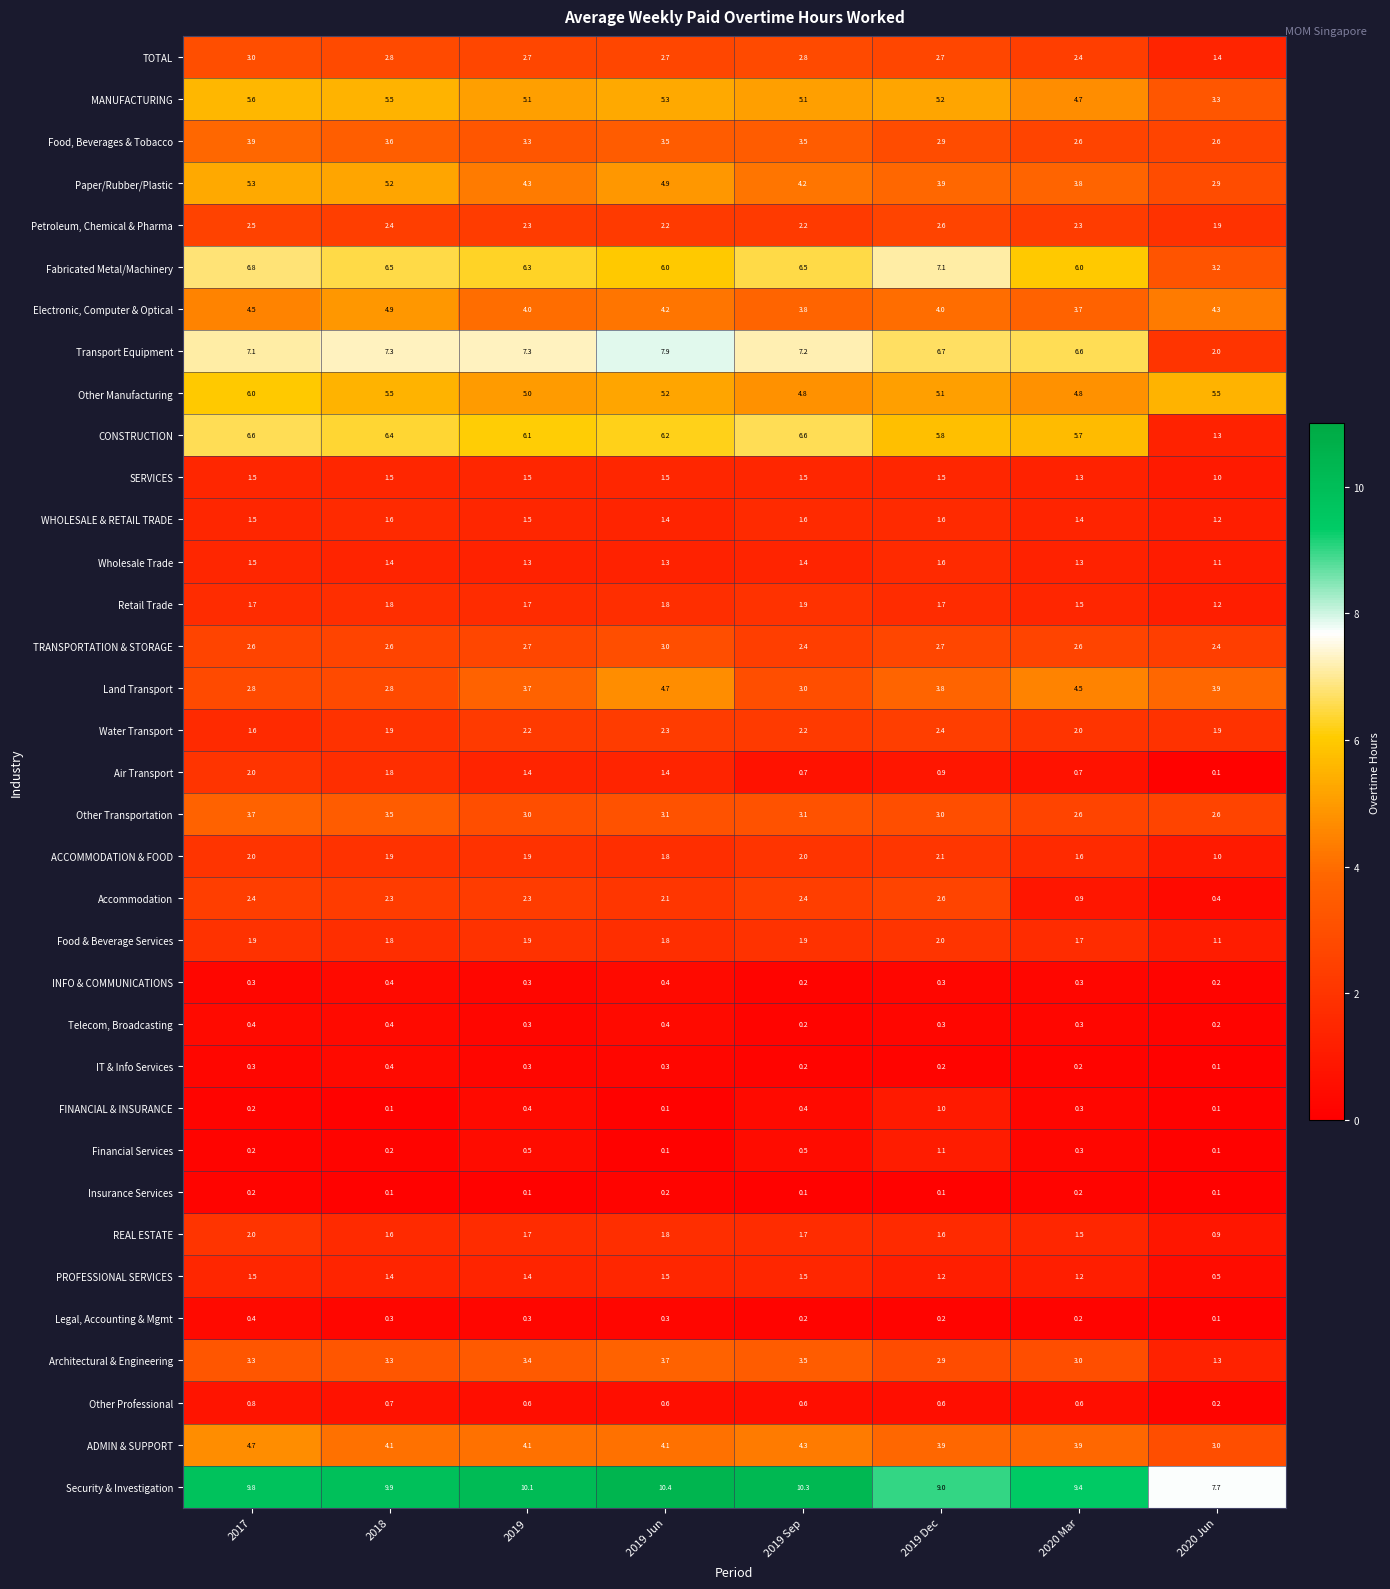

What is the approximate value of ACCOMMODATION & FOOD at 2018?

1.9